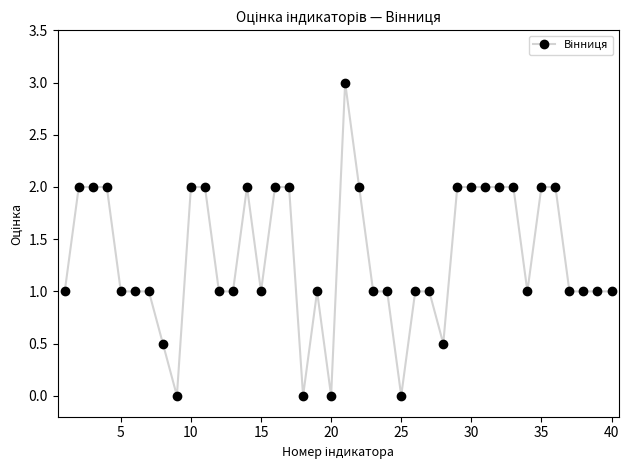

What is the value of the 32nd point from the left?

2.0